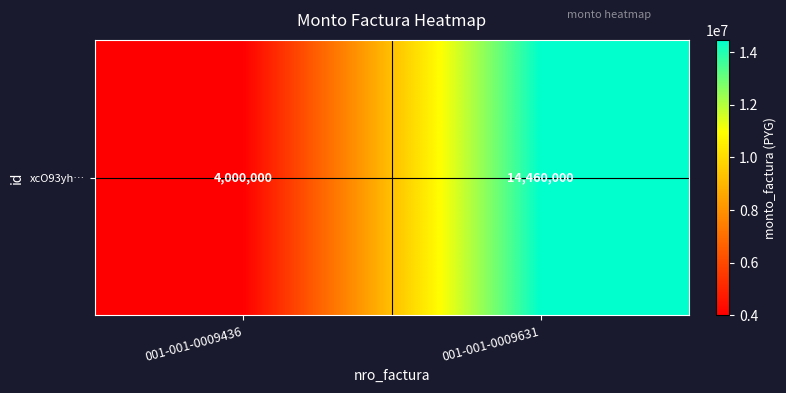

The value at 001-001-0009436 is 4000000. True or false?

True